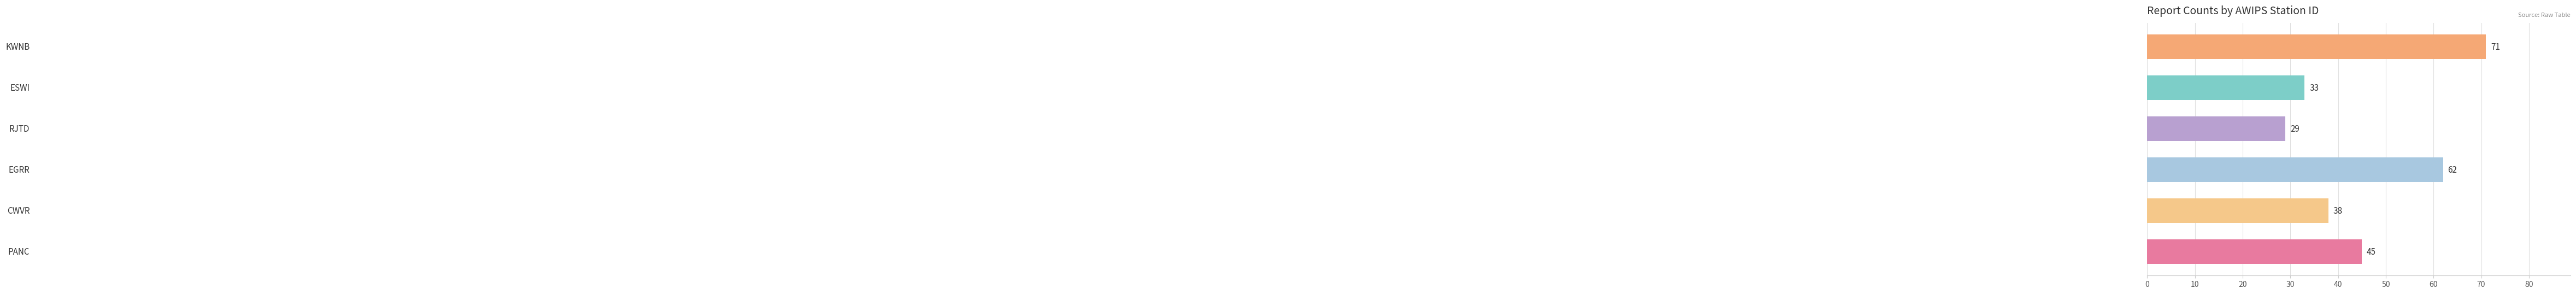

What is the smallest value displayed?

29